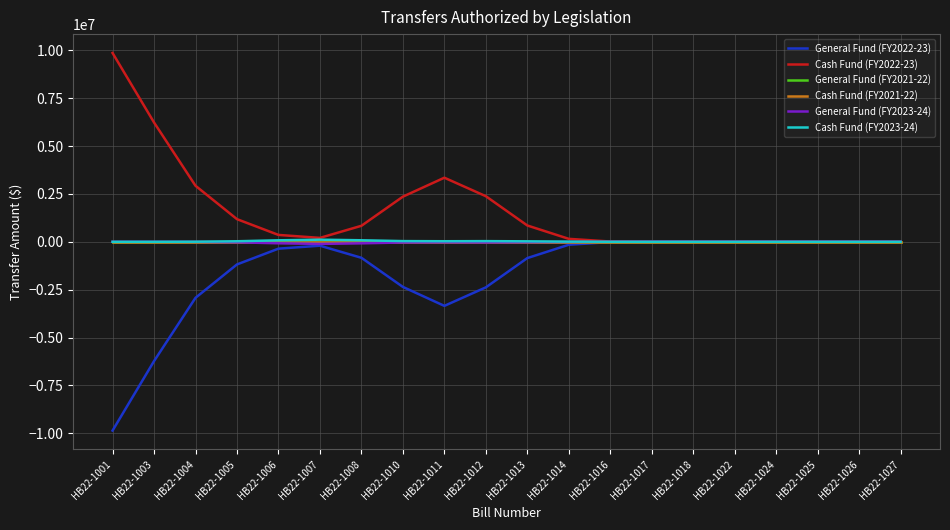

At which label is Cash Fund (FY2021-22) closest to 0?

HB22-1001